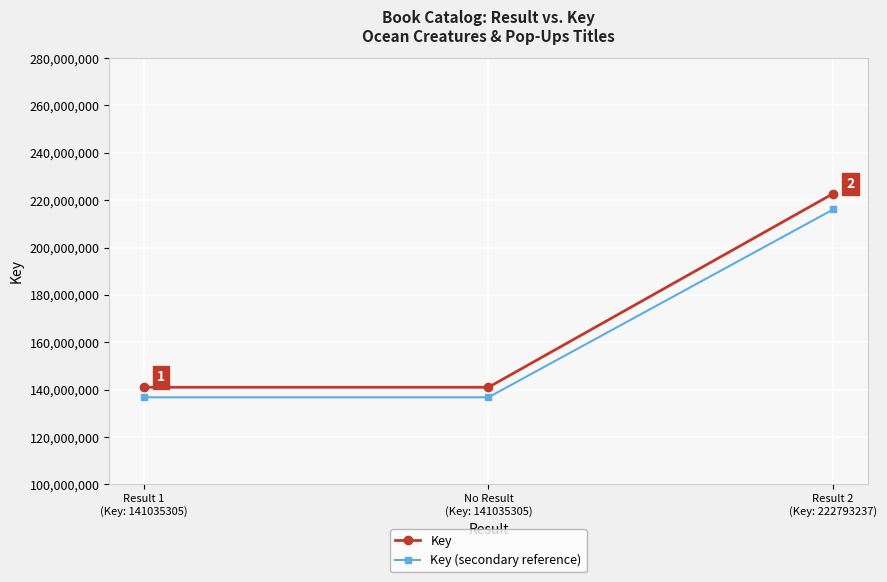

What is the total value across all series at Result 1
(Key: 141035305)?

277839550.9